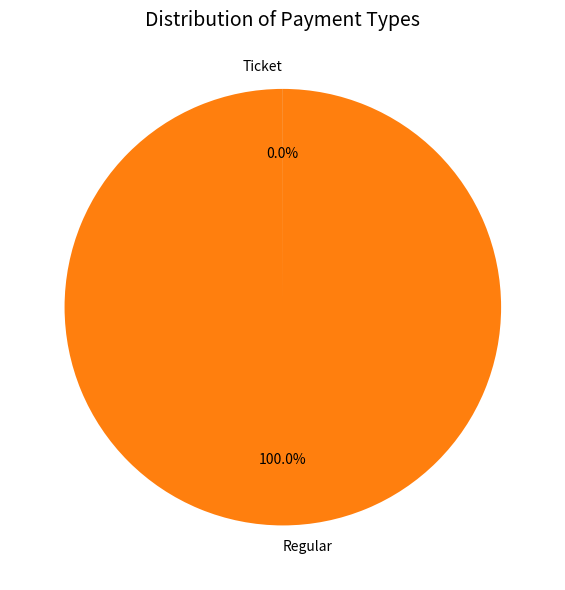

Which category accounts for the majority?

Regular